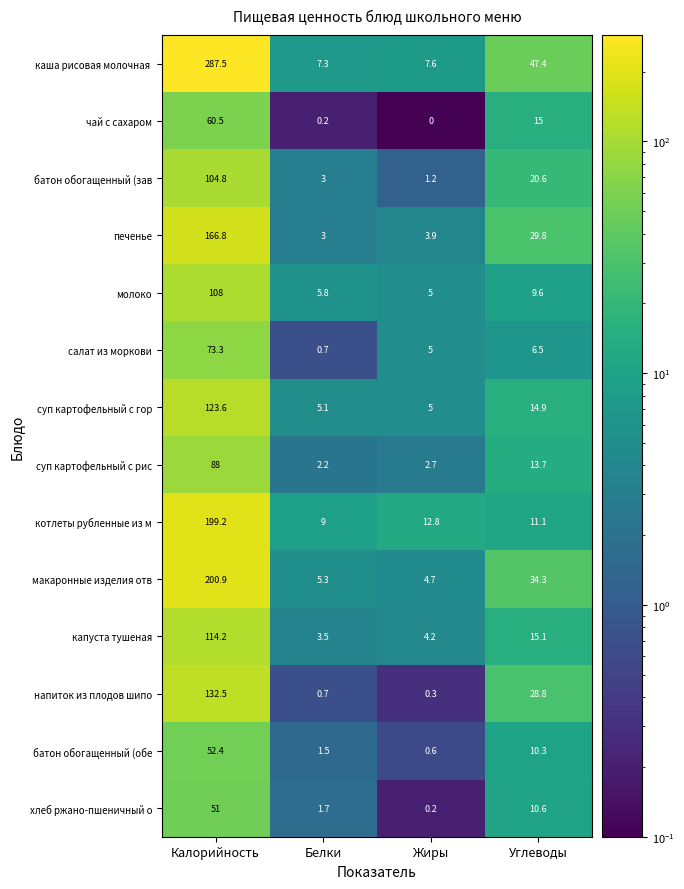

Where is хлеб ржано-пшеничный о nearest to the value 25?

Углеводы